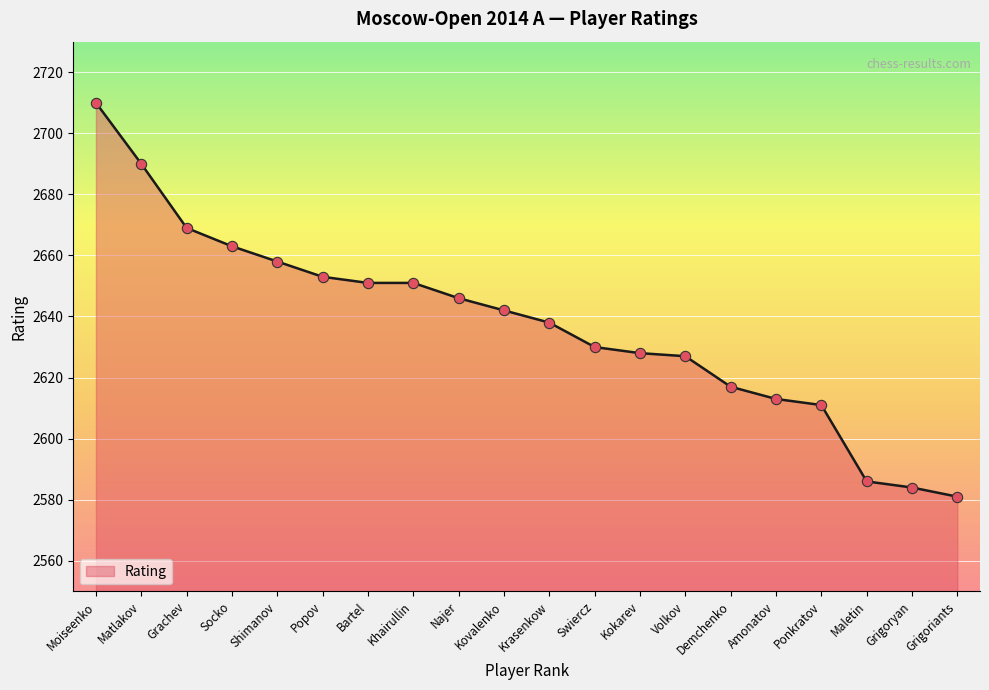

Between Grachev and Bartel, which is larger?

Grachev